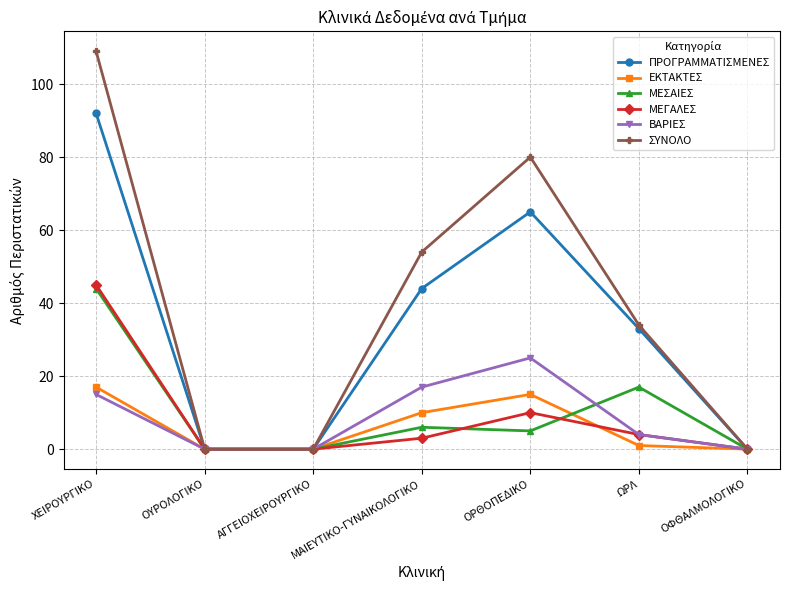

At which category does ΜΕΓΑΛΕΣ reach its first local peak?

ΟΡΘΟΠΕΔΙΚΟ